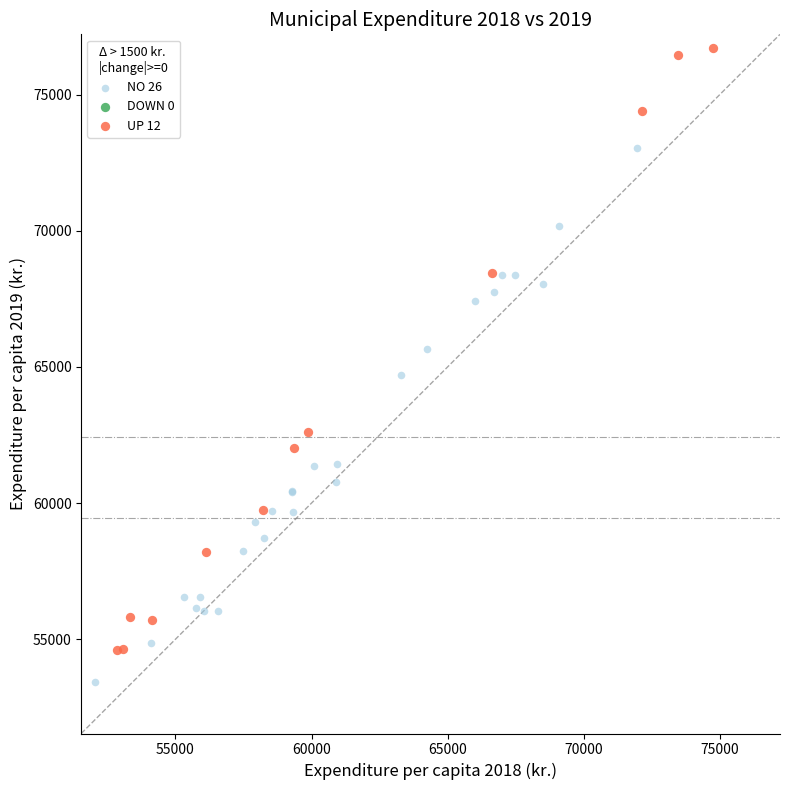

Which series has the largest Y range (max minus min)?

UP 12